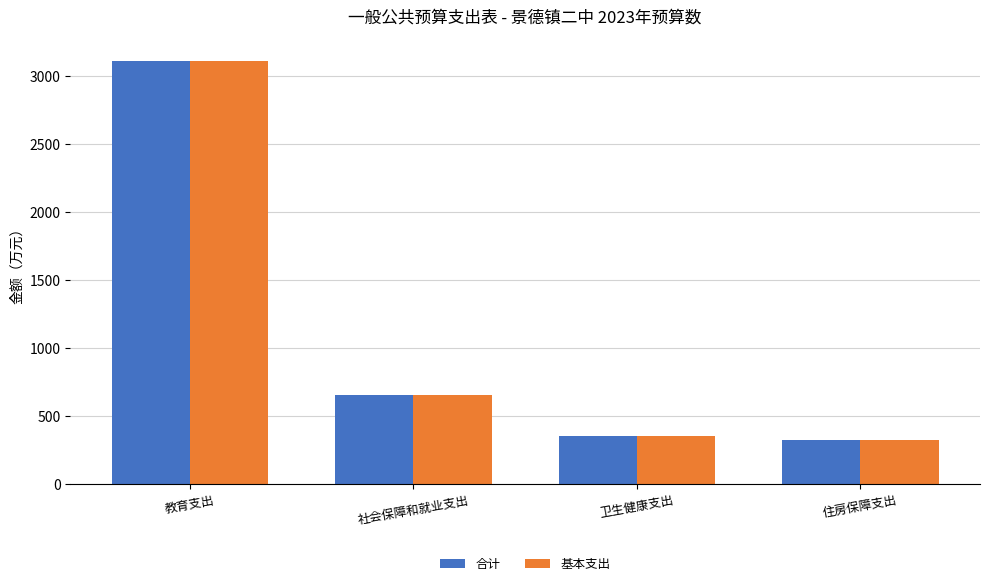

How many bars are there in each group?

2